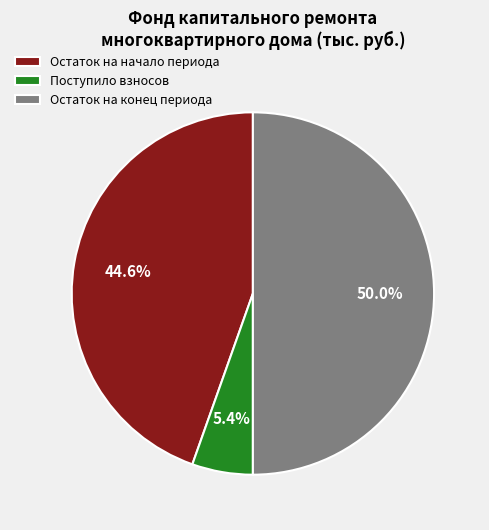

Between Поступило взносов and Остаток на начало периода, which is larger?

Остаток на начало периода